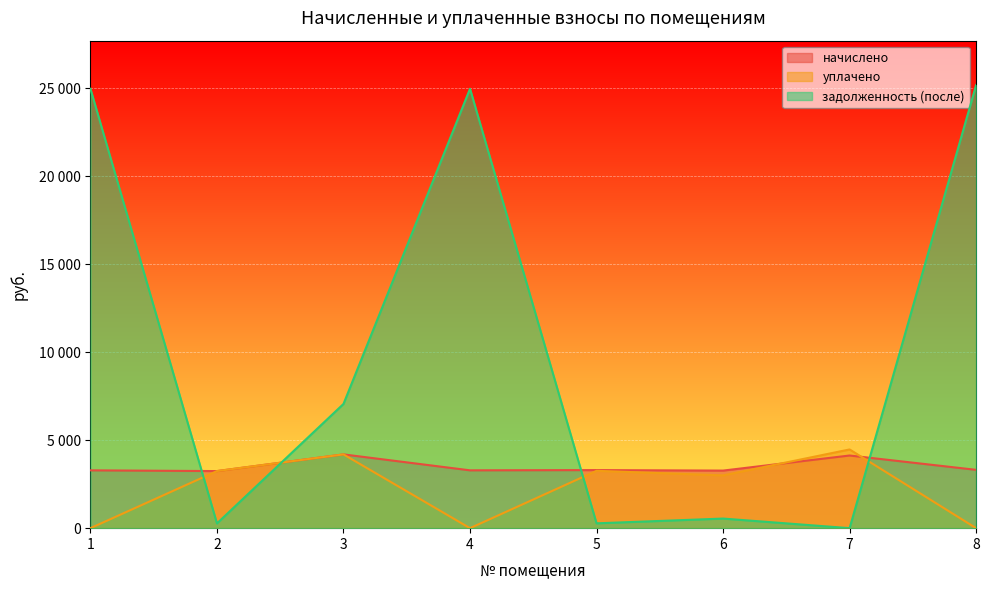

What is the difference between the highest and lowest values at 4?

24963.7